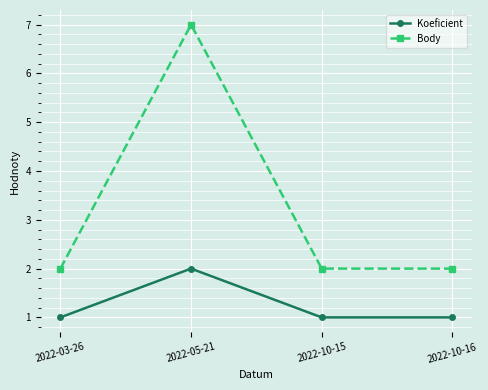

Rank the series by their average value, from lowest to highest.

Koeficient, Body